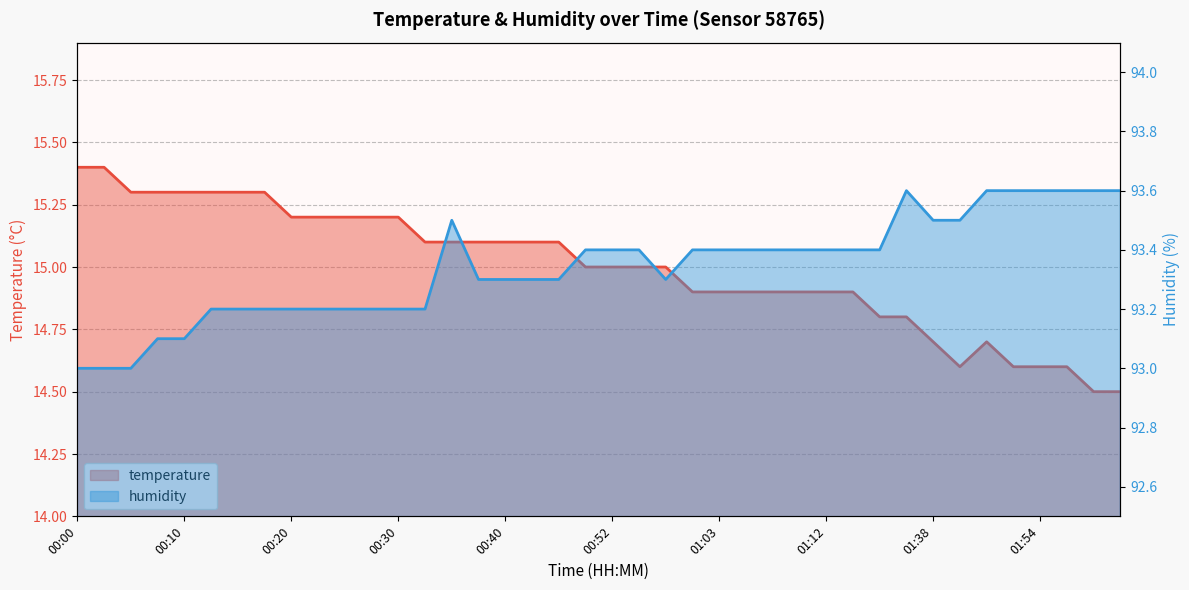

Where does the temperature series first go above 15?

00:00